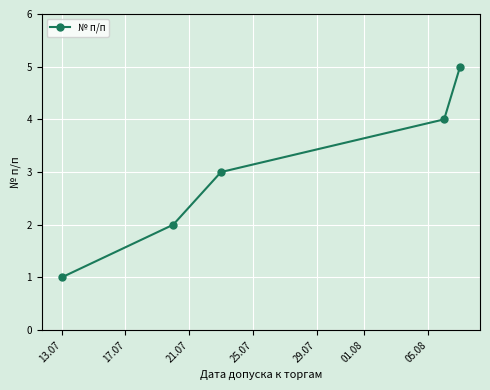

What is the average value?

3